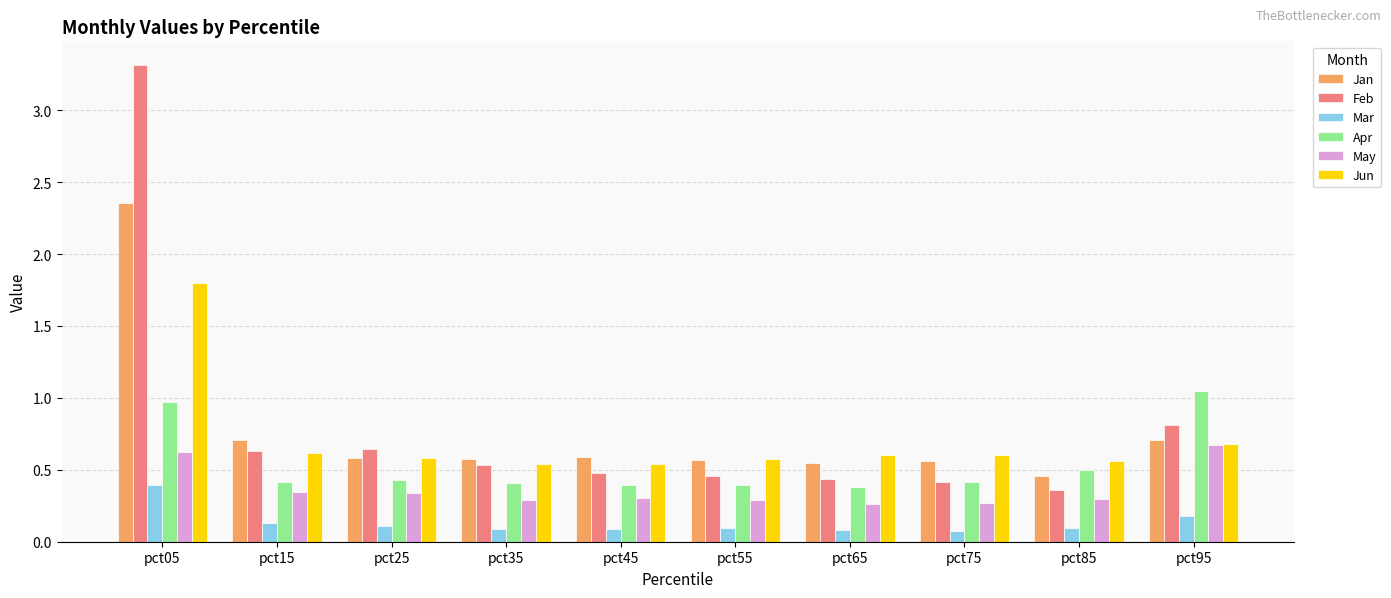

Which series changed the most between pct35 and pct95?

Apr